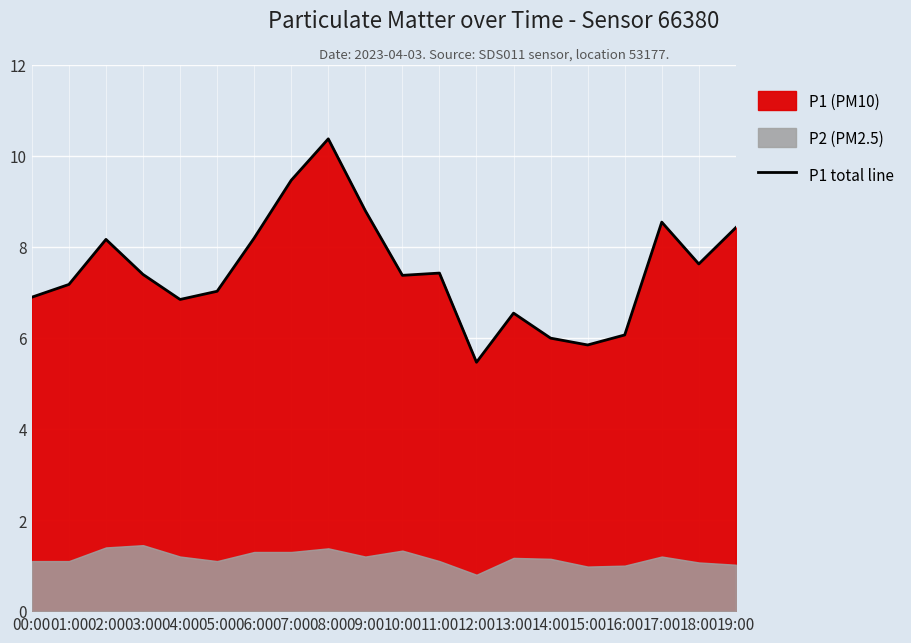

Approximately how many times larger is the value at 02:00 compared to 19:00?

1.0